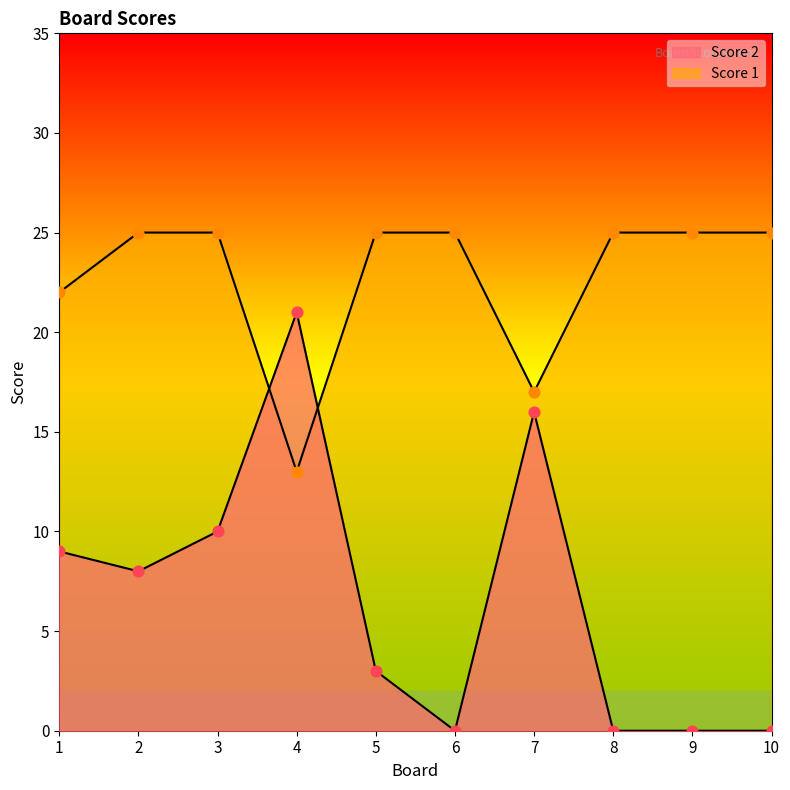

What are all the series names shown in the legend?

Score 2, Score 1